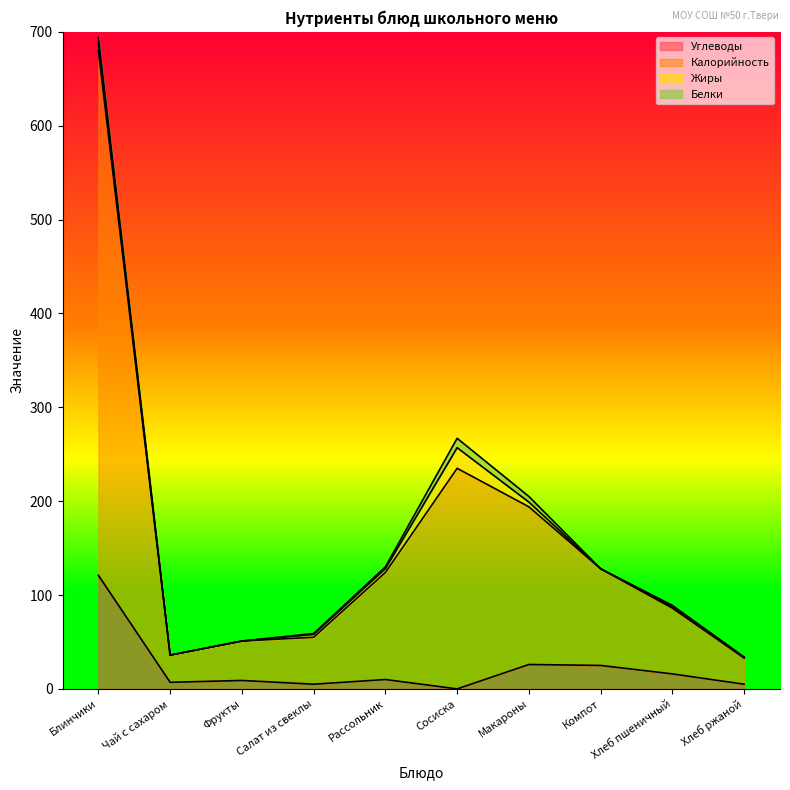

Where does the Углеводы series first go above 10?

Блинчики